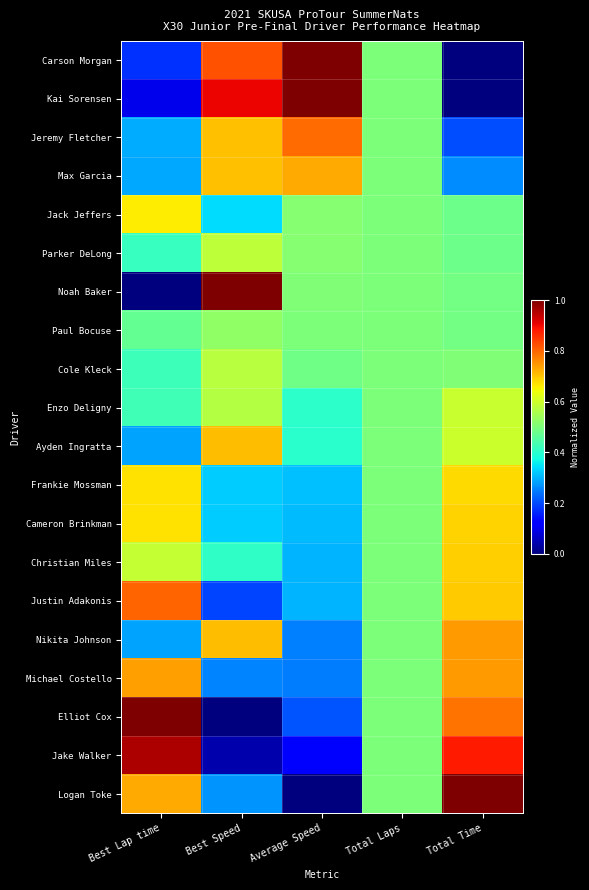

At how many categories does at least one series exceed 0?

5